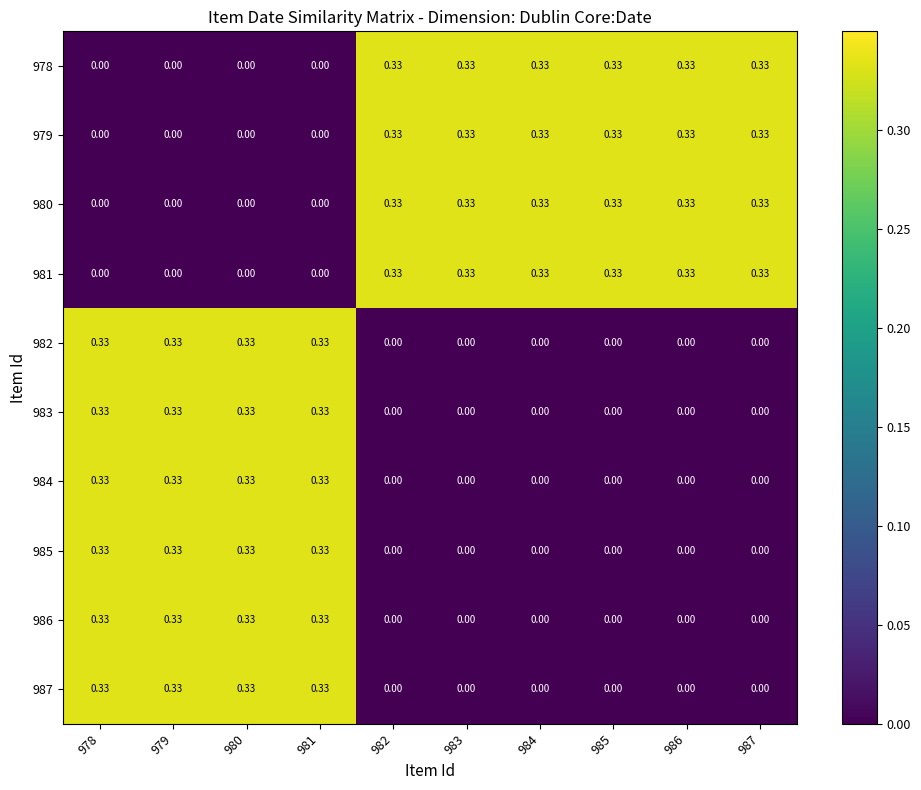

How many positive values does the 978 series have?

6